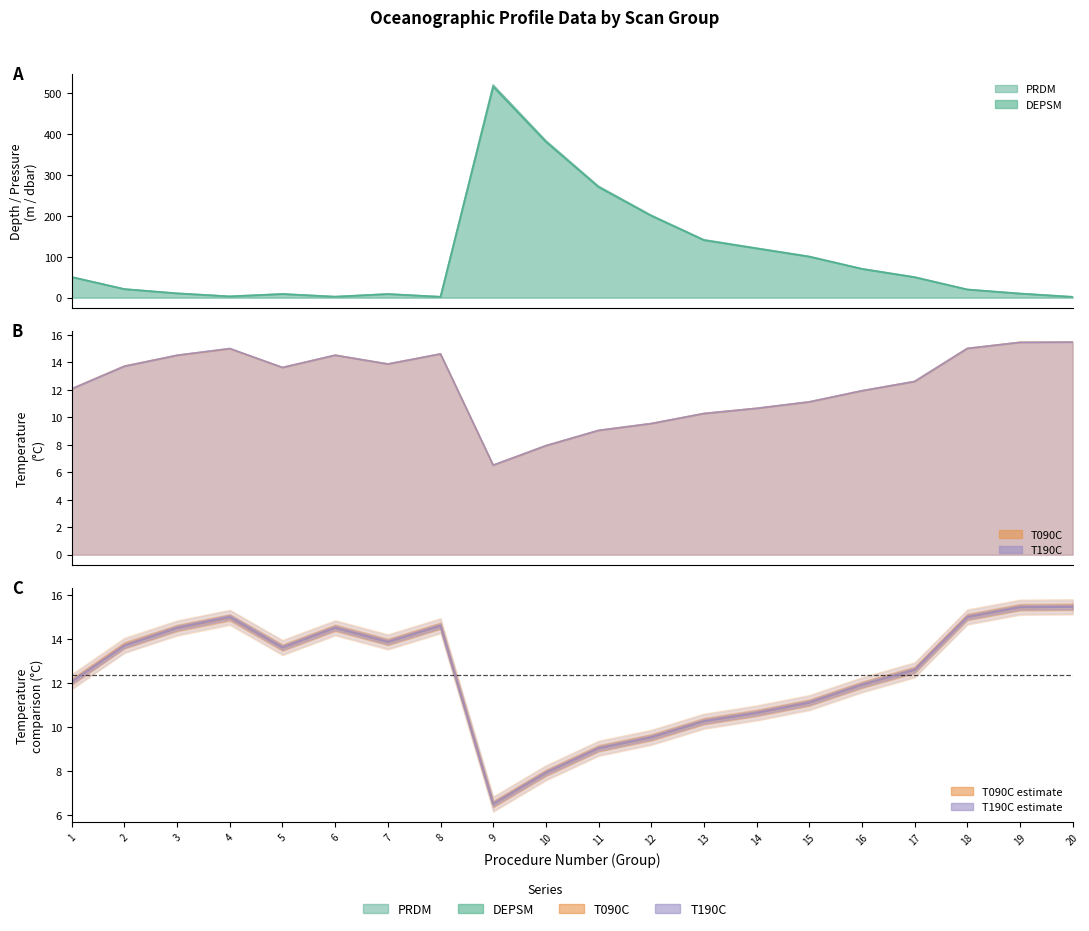

In T090C, how many points are higher than both neighbors (excluding endpoints)?

3